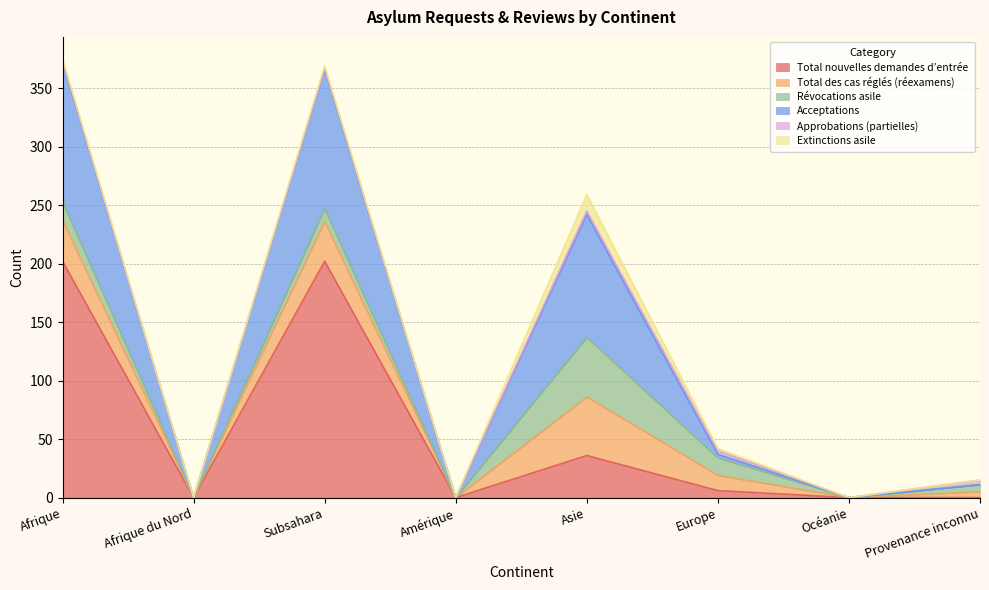

True or false: Total des cas réglés (réexamens) and Extinctions asile intersect in this chart.

False